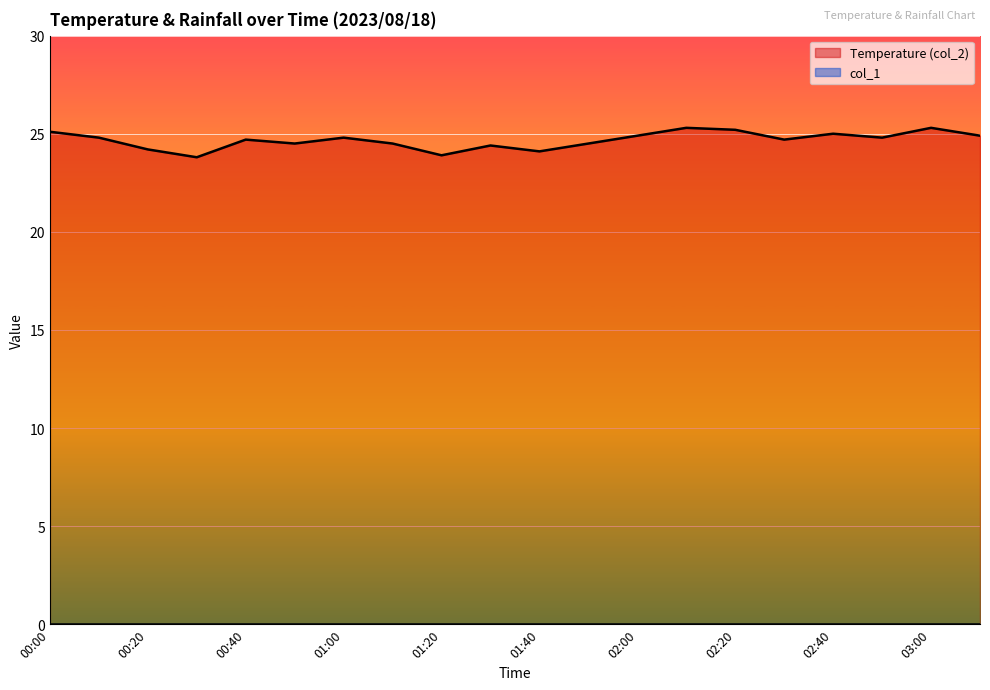

The chart shows a value of 44.4 at 02:50. True or false?

False